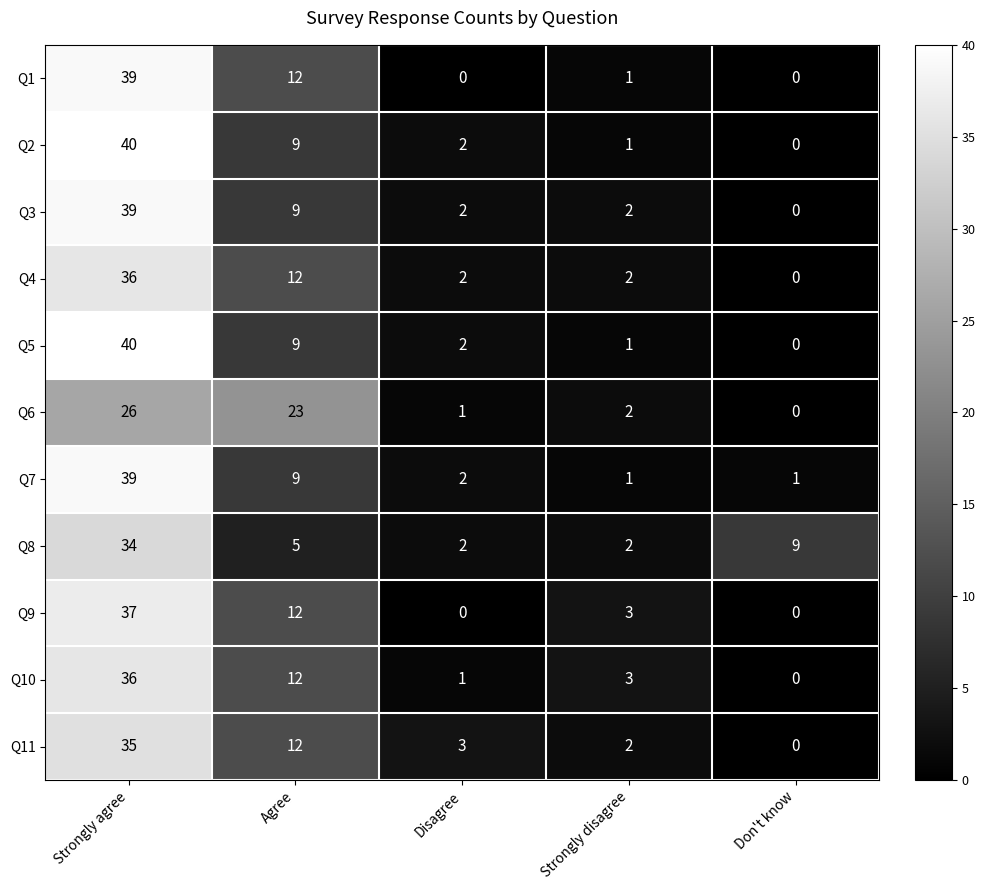

What is the difference between the highest and lowest values at Strongly disagree?

2